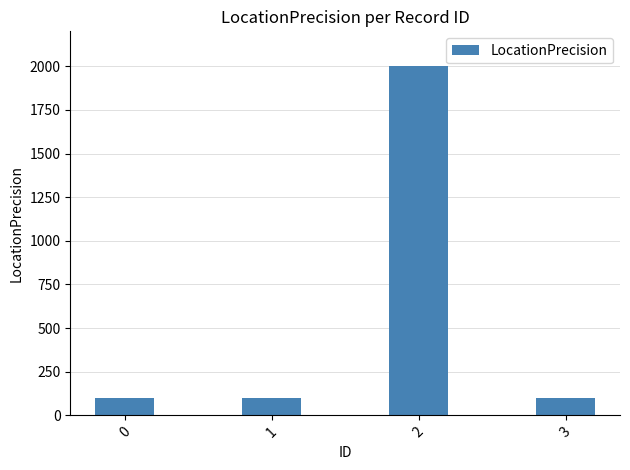

Is it true that the value at 1 is 169?

False